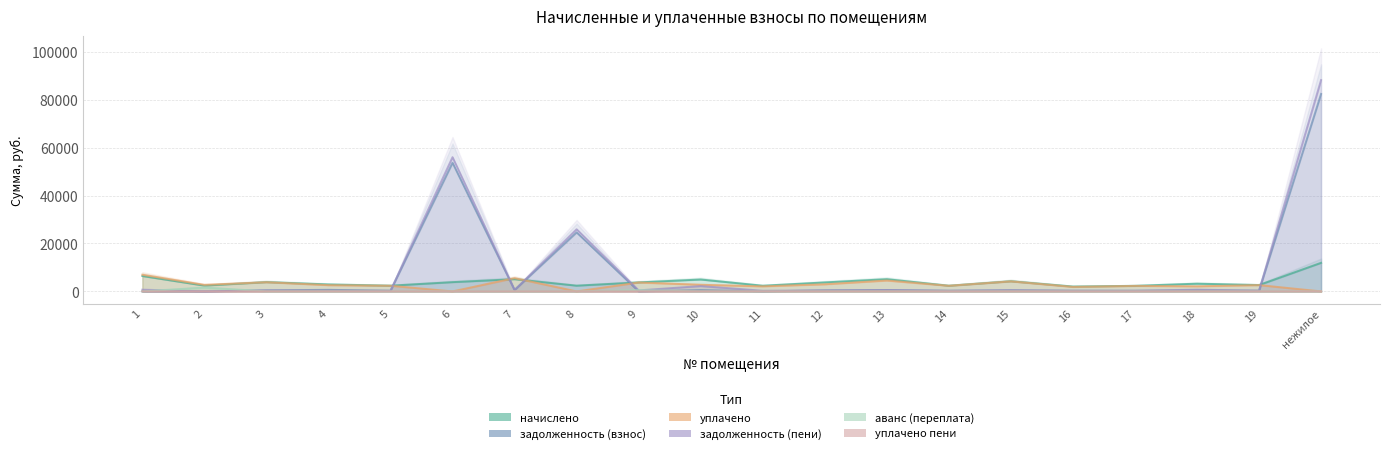

True or false: уплачено пени and уплачено cross at least once.

False